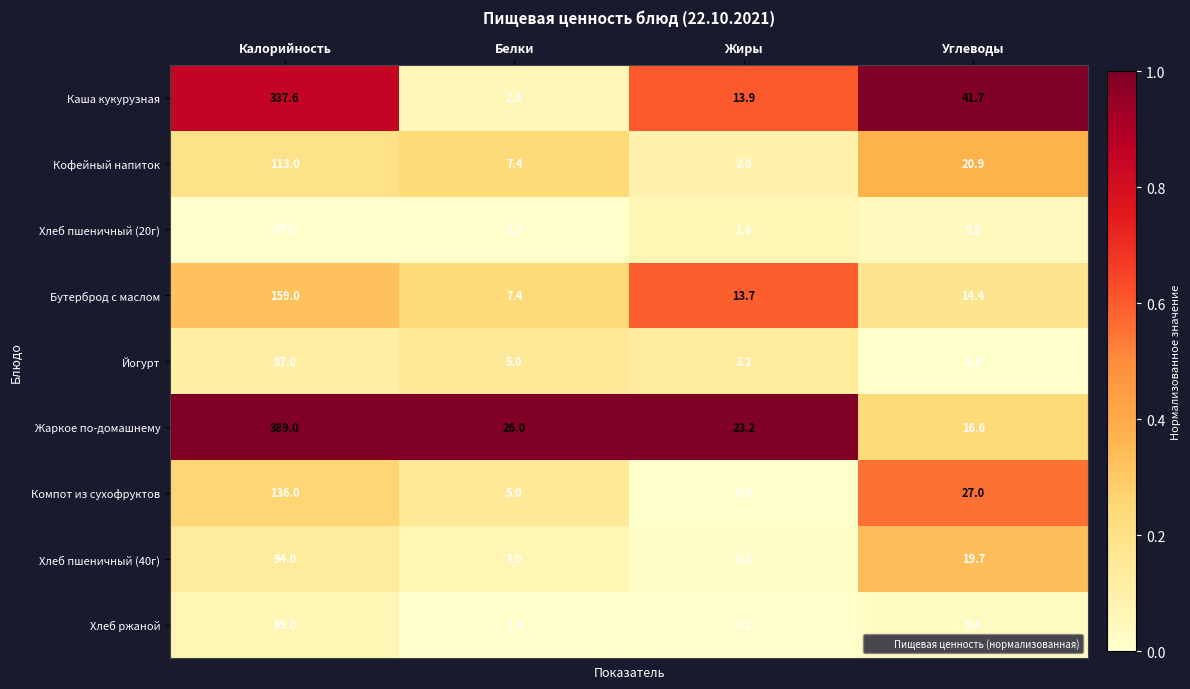

What is the total value across all series at Калорийность?

1431.6